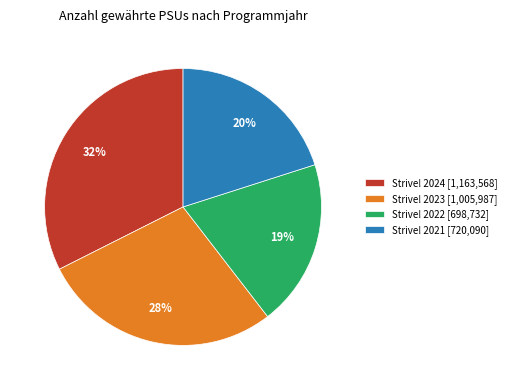

Count the number of slices in the pie.

4